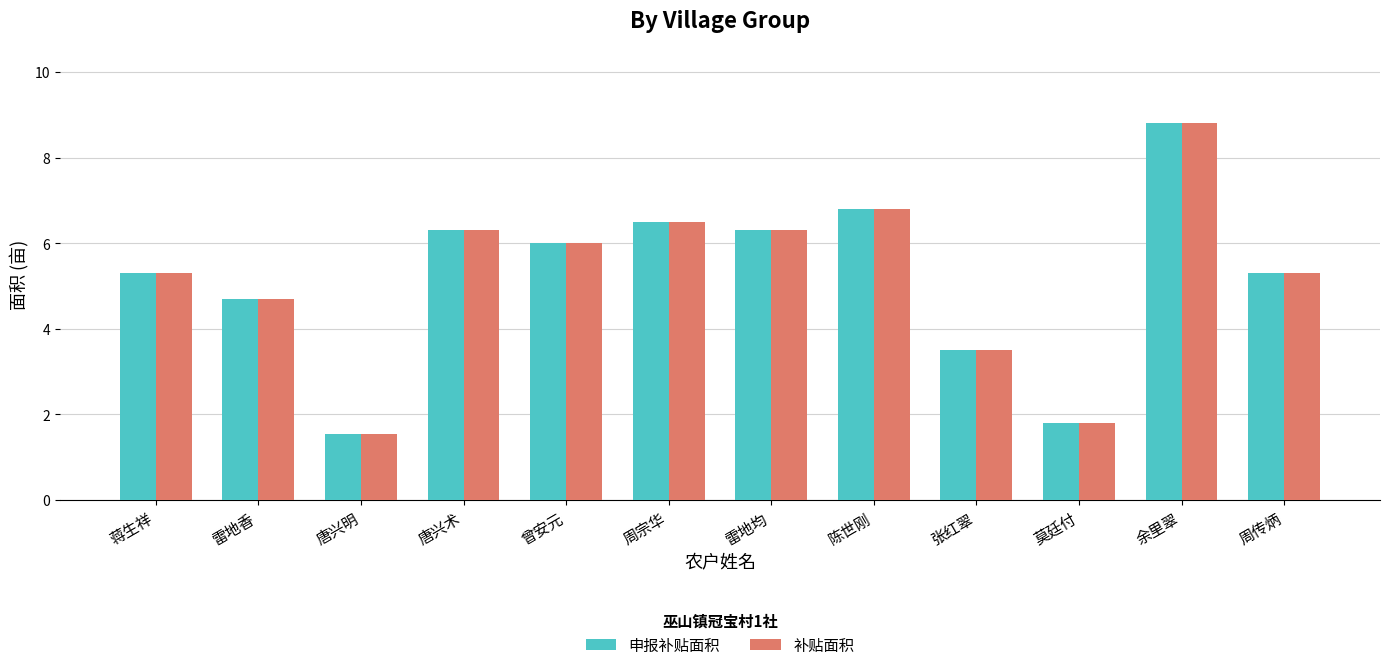

What is the difference between the 补贴面积 values at 张红翠 and 余里翠?

5.3